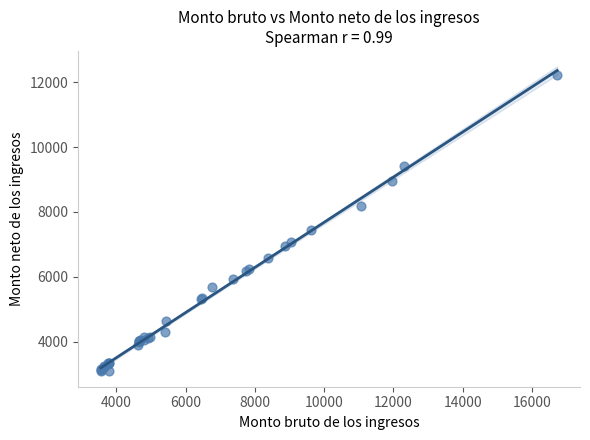

What Y value in the scatter plot is closest to 7650?

7448.8